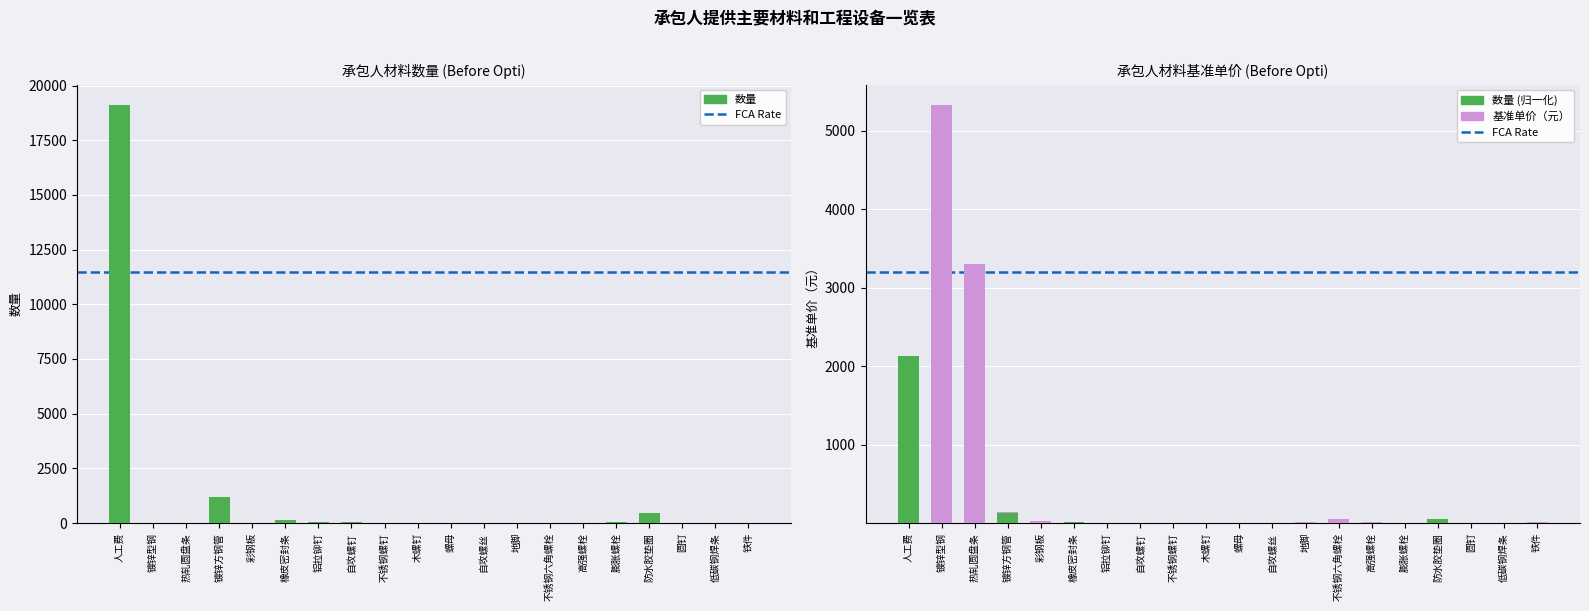

What is the value of the 数量 bar at the 12th from the left?

1.6